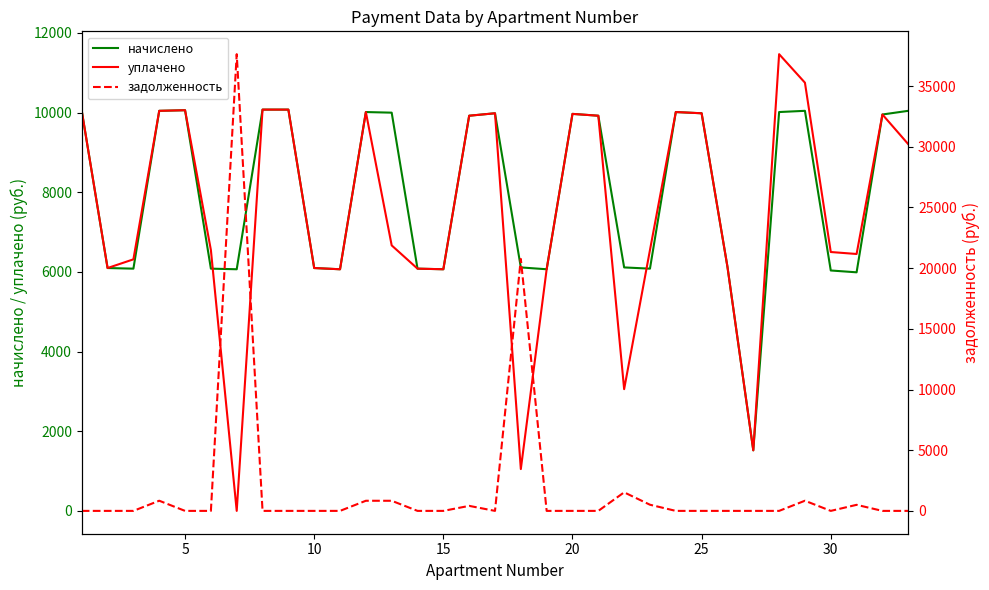

What is the maximum value for уплачено?

11468.1